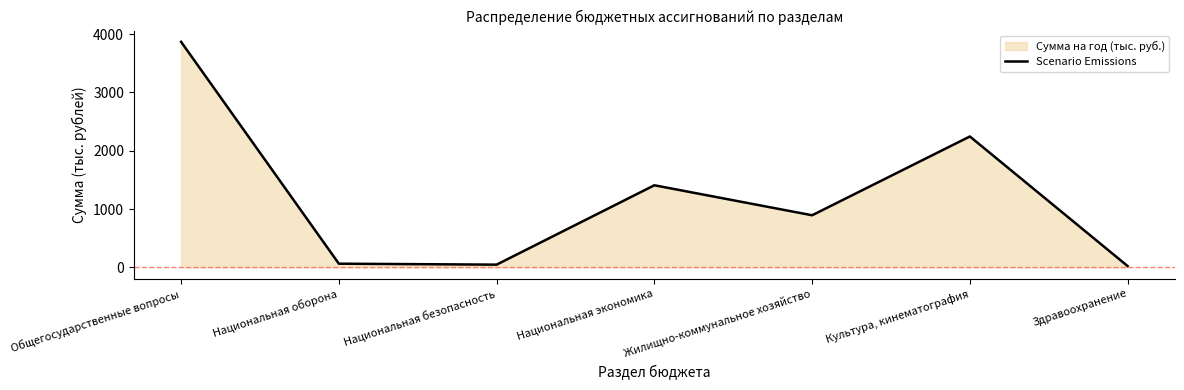

What is the label of the 1st point from the left?

Общегосударственные вопросы